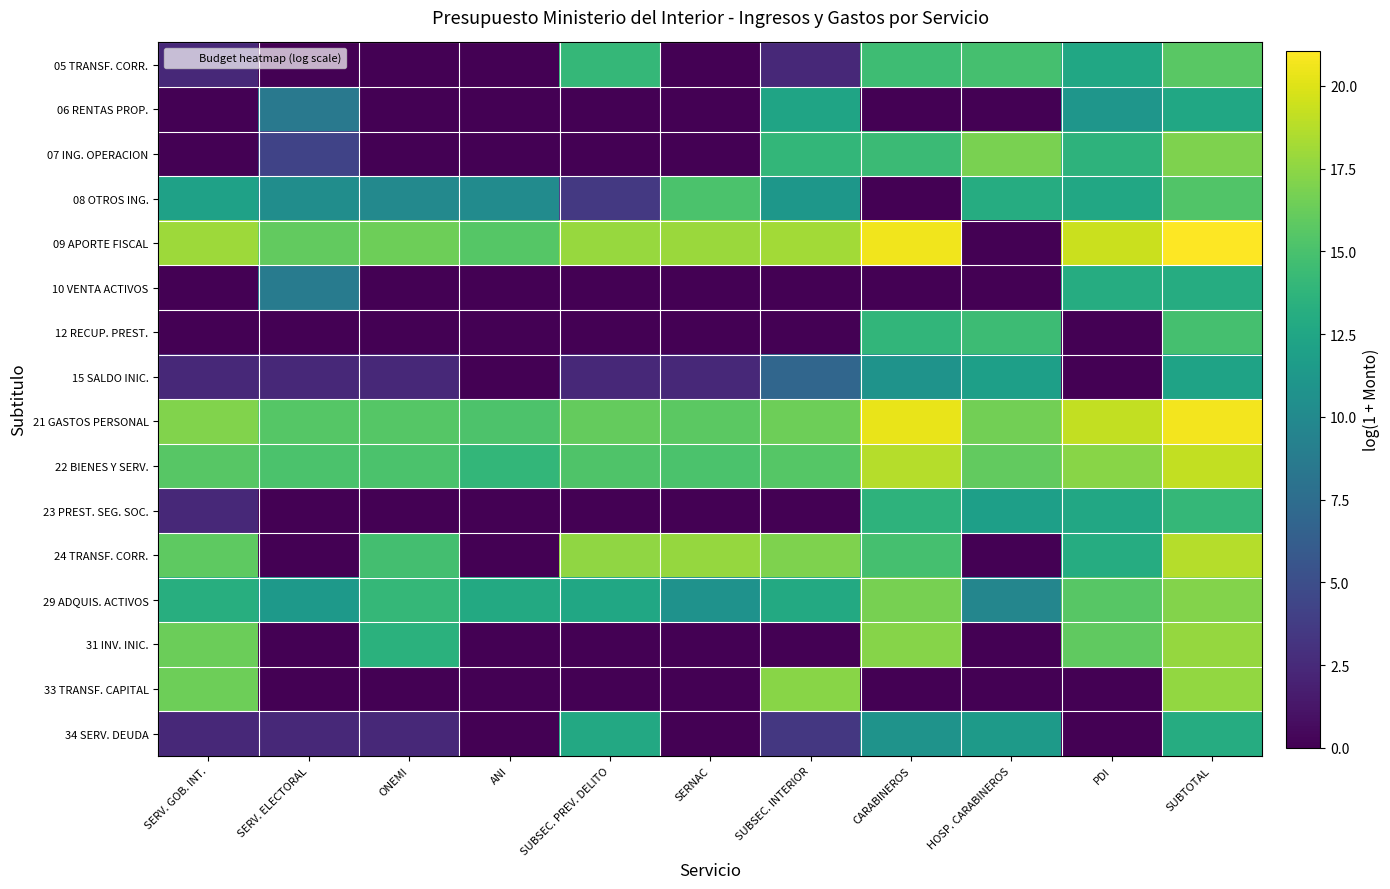

What is the total value across all series at SERNAC?

94.8